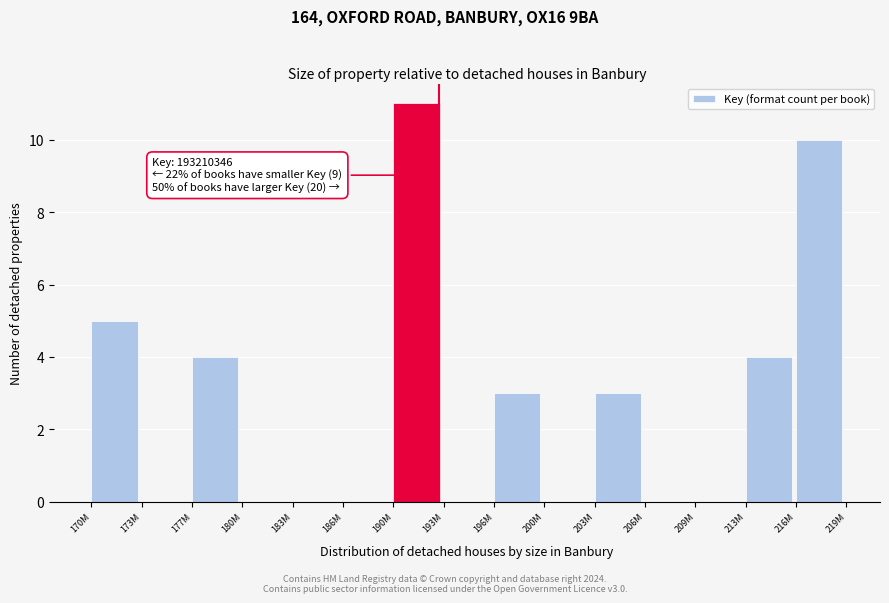

Reading left to right, transcribe all the data shown in this chart.

170M=5	173M=0	177M=4	180M=0	183M=0	186M=0	190M=11	193M=0	196M=3	200M=0	203M=3	206M=0	209M=0	213M=4	216M=10